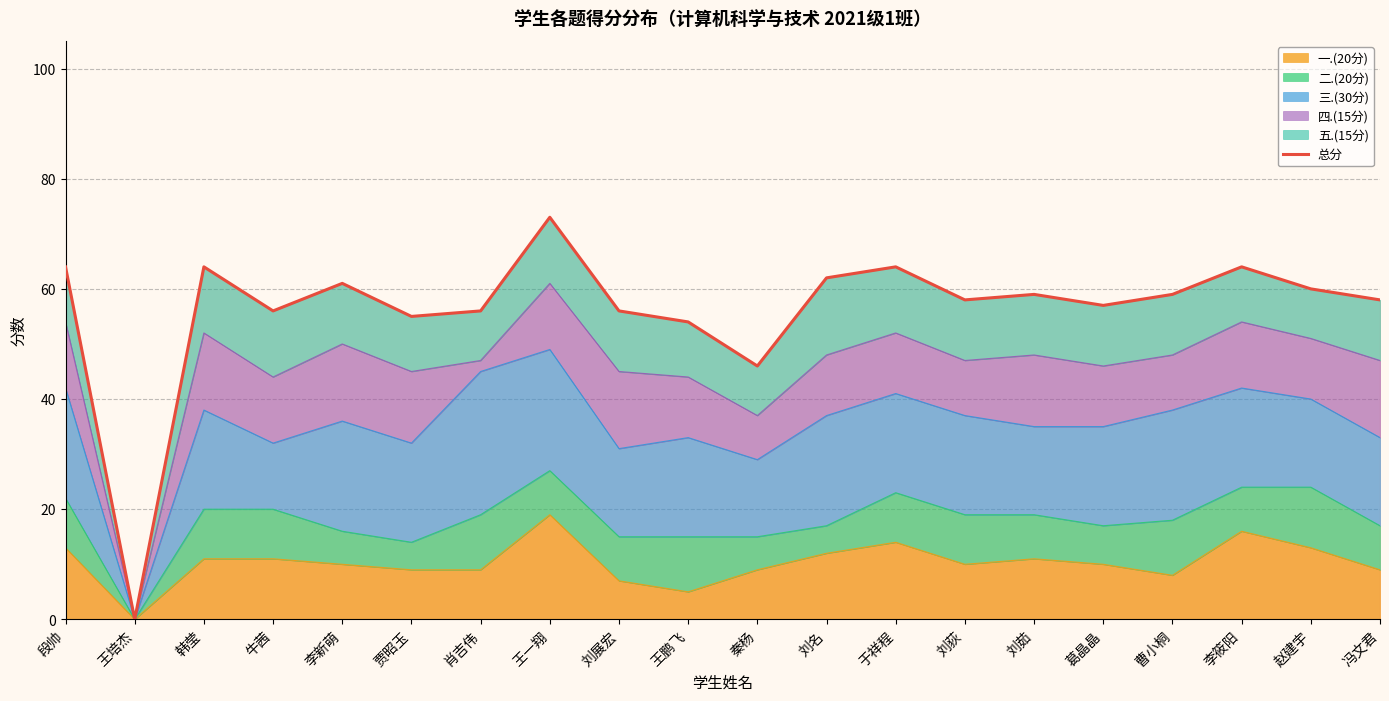

Between 牛茜 and 韩莹, which is larger?

韩莹